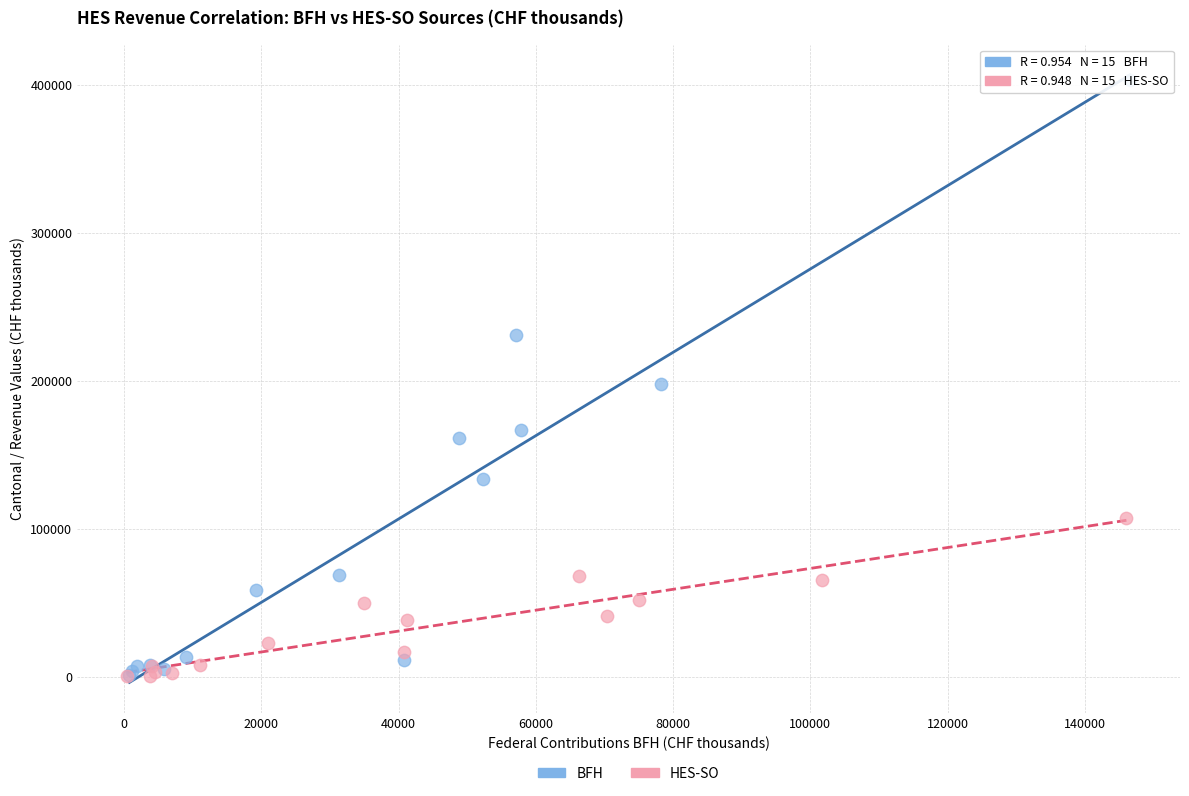

Which series contains the highest Y value?

BFH